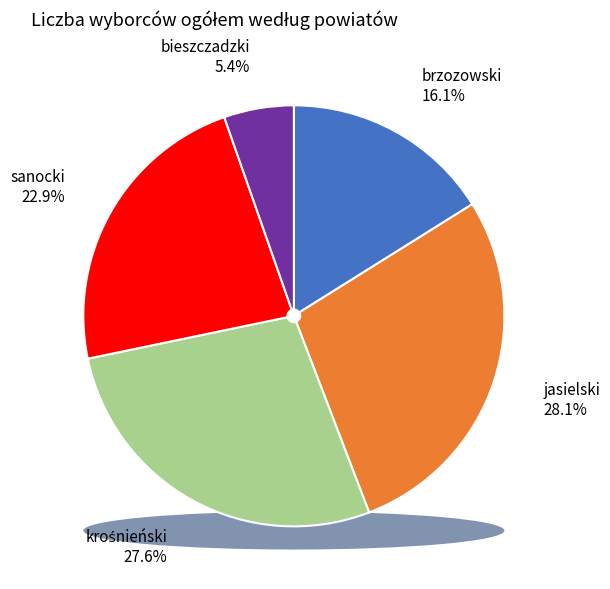

True or false: sanocki accounts for 23% of the total.

True